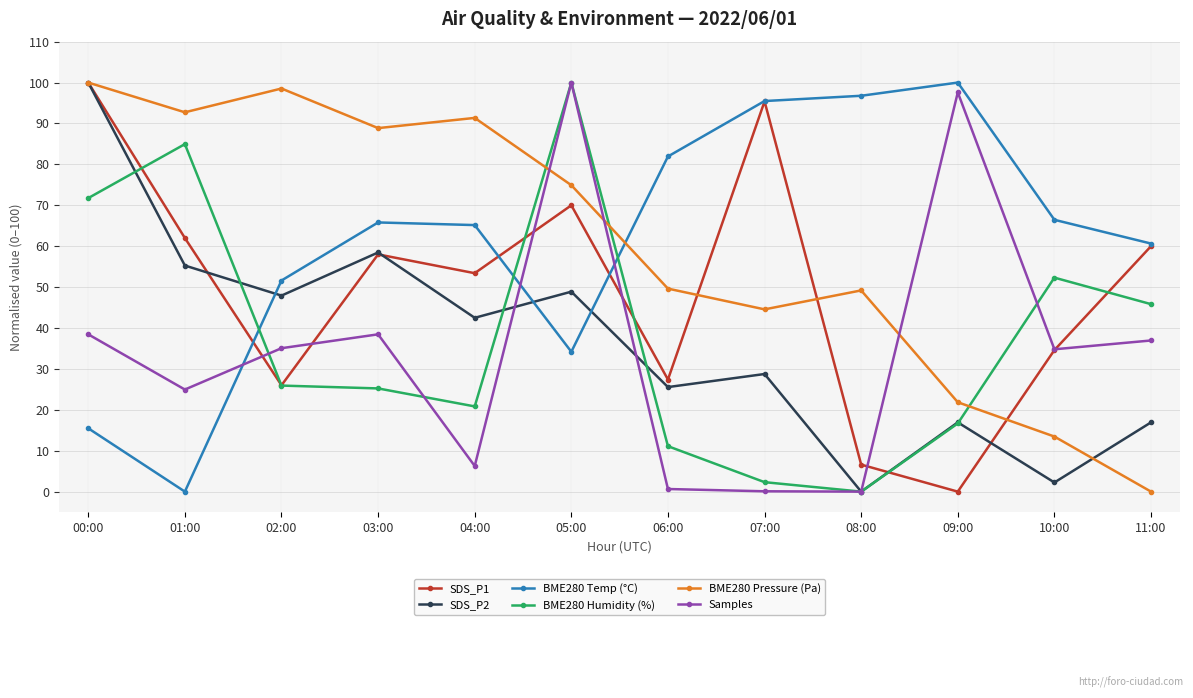

True or false: SDS_P2 has more than 1 interior local peaks.

True